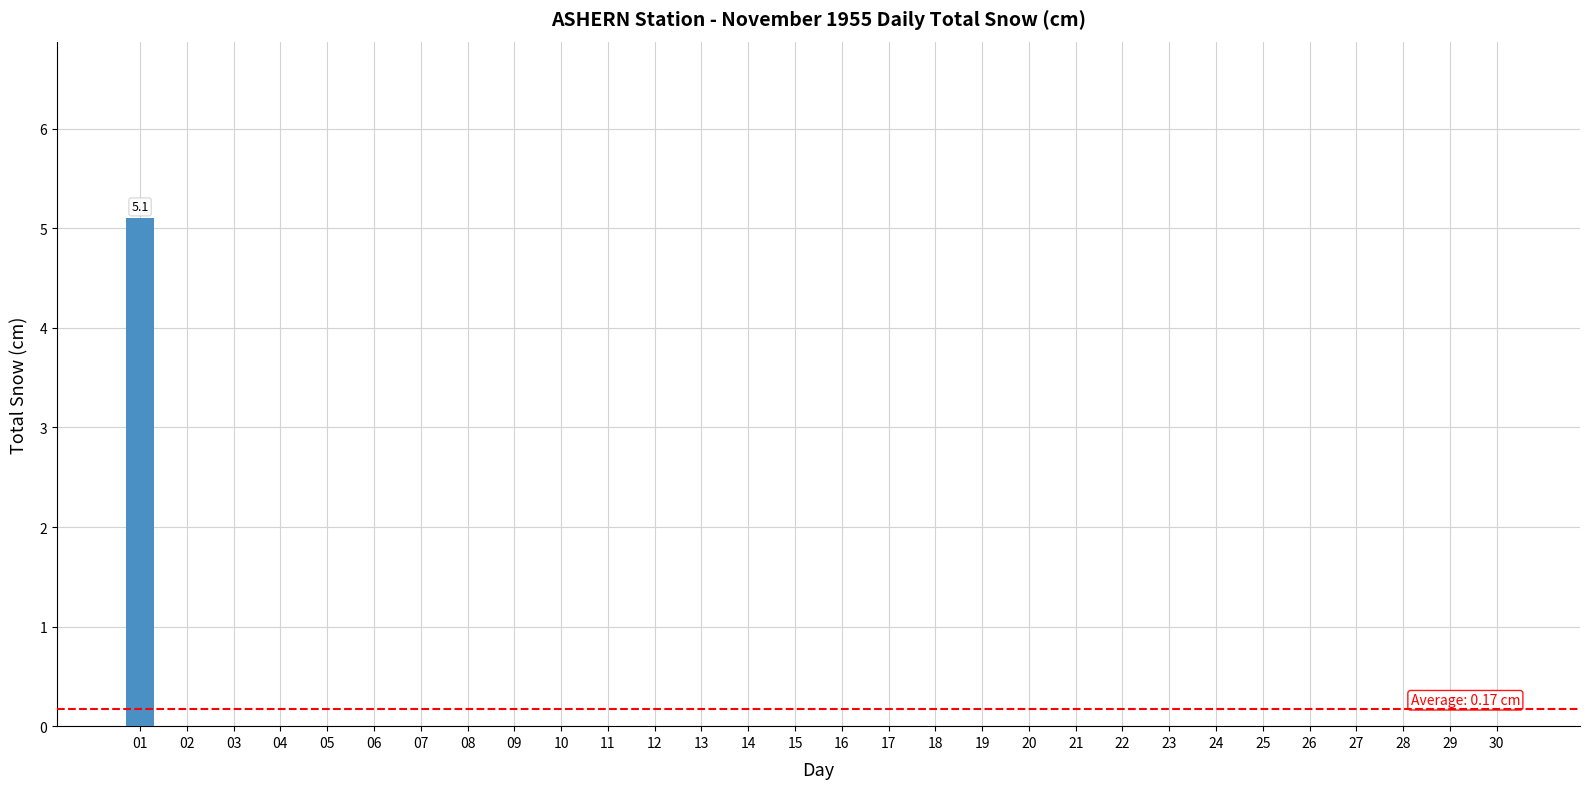

What is the maximum value shown in the chart?

5.1